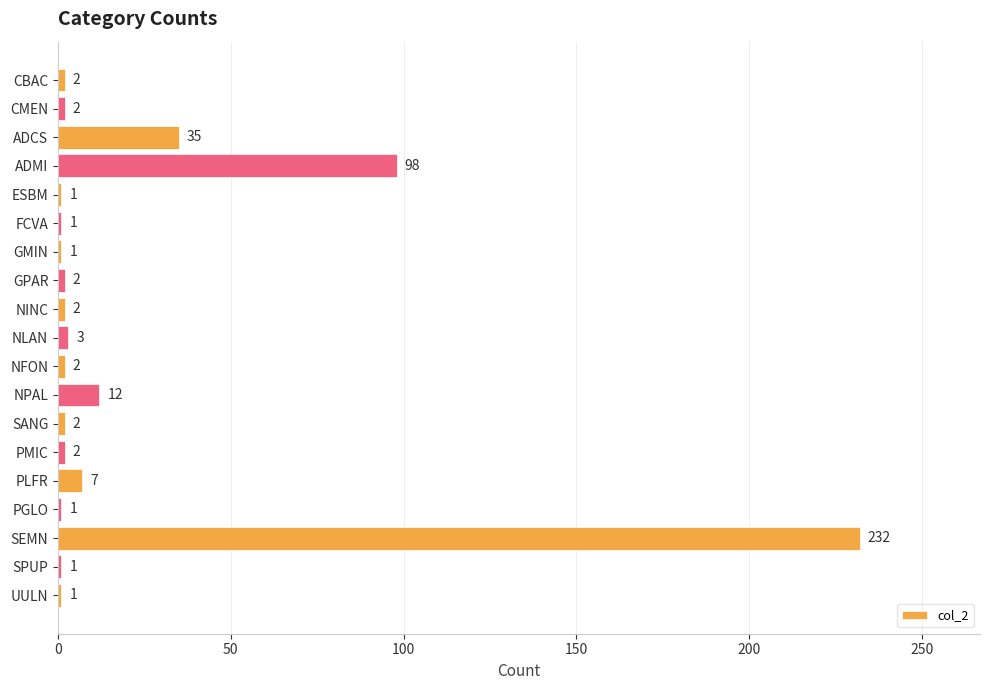

True or false: the data shows 2 at GPAR.

True